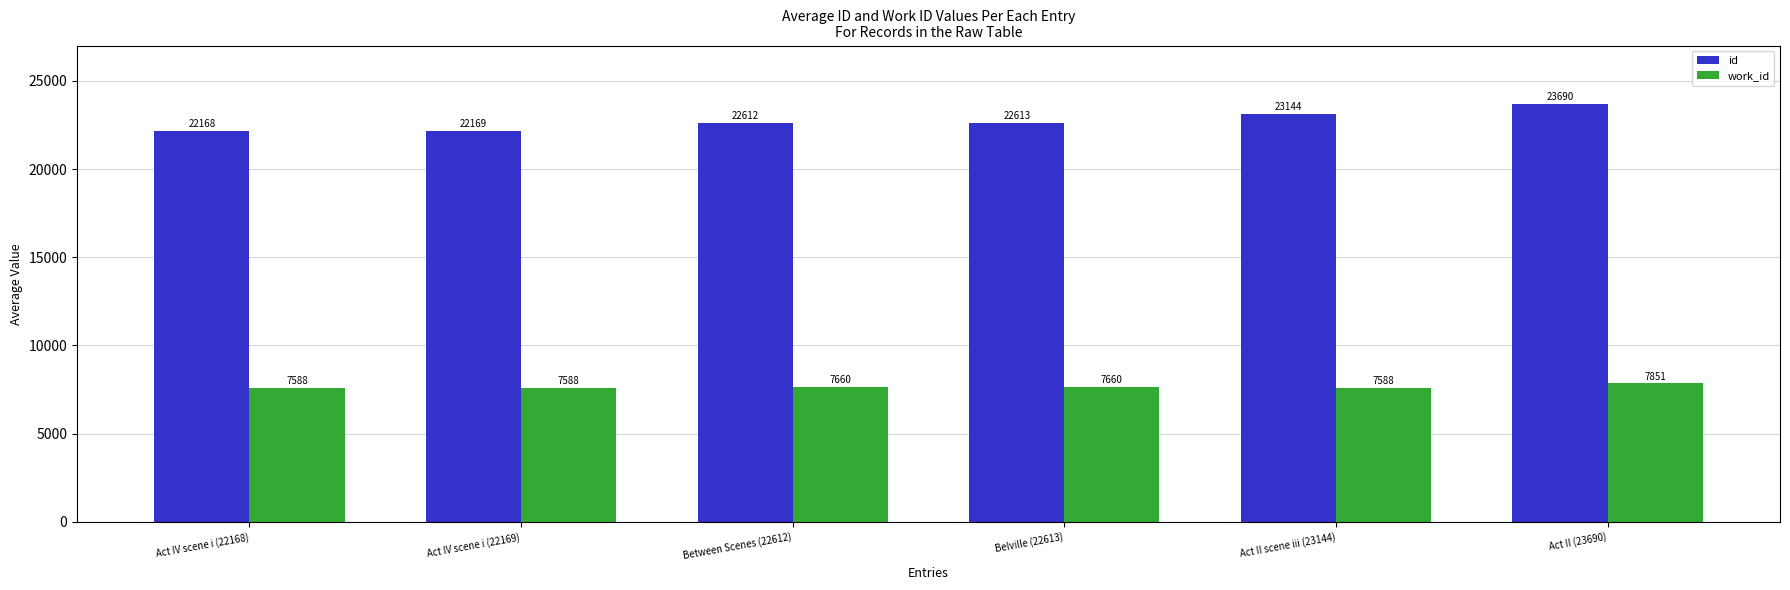

What is the approximate value of id at Act IV scene i (22168)?

22168